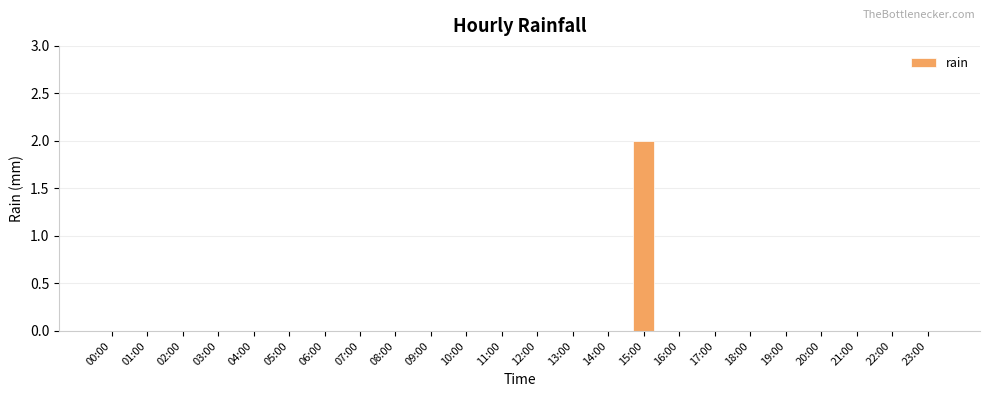

The value at 10:00 is -1. True or false?

False